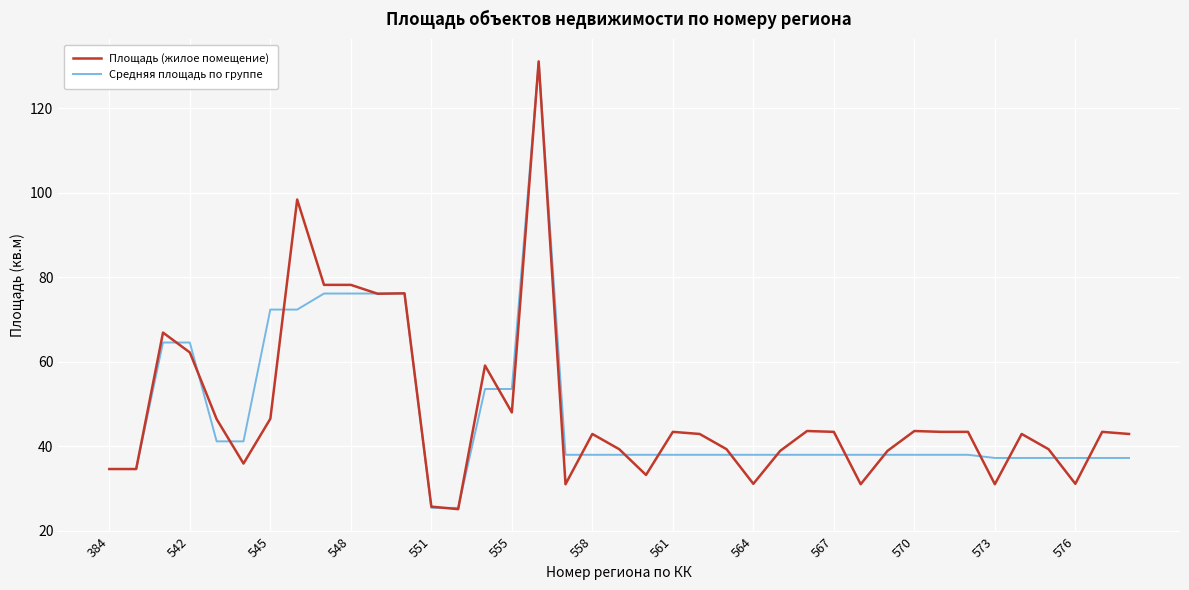

How many lines are shown in the chart?

2